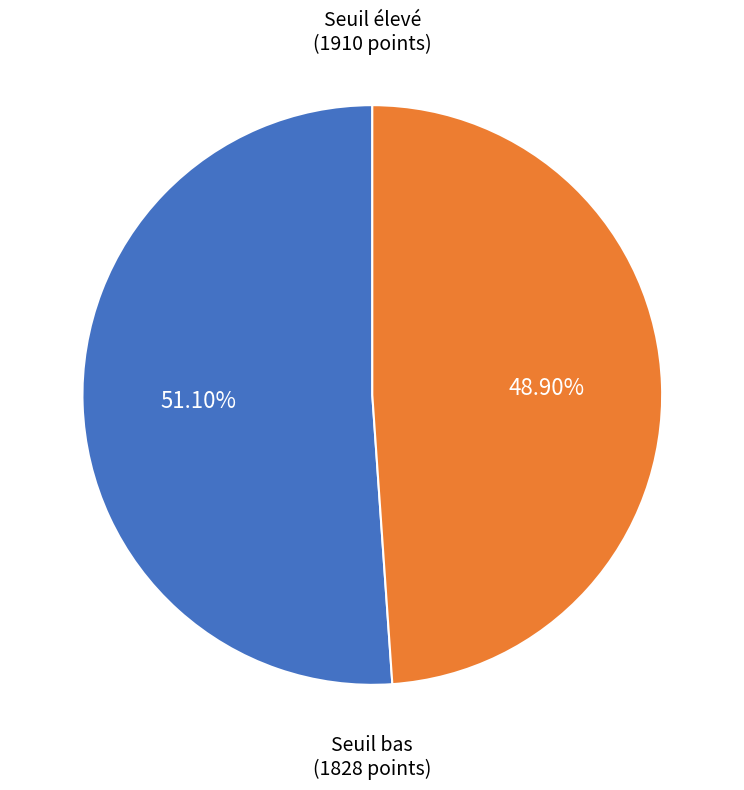

Does any single category account for the majority?

Yes